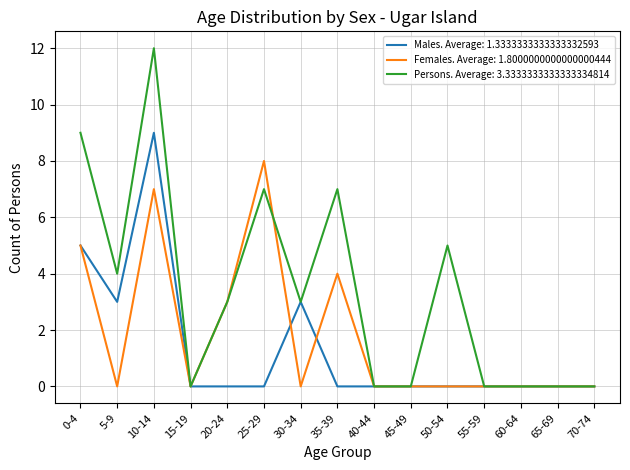

What is the highest value of the Females. Average: 1.8000000000000000444 series?

8